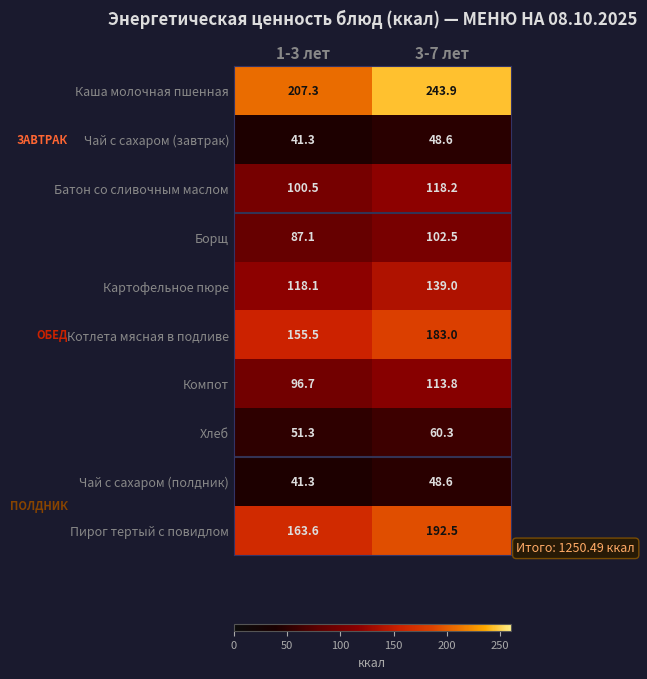

Which series has the largest range (max minus min)?

Каша молочная пшенная